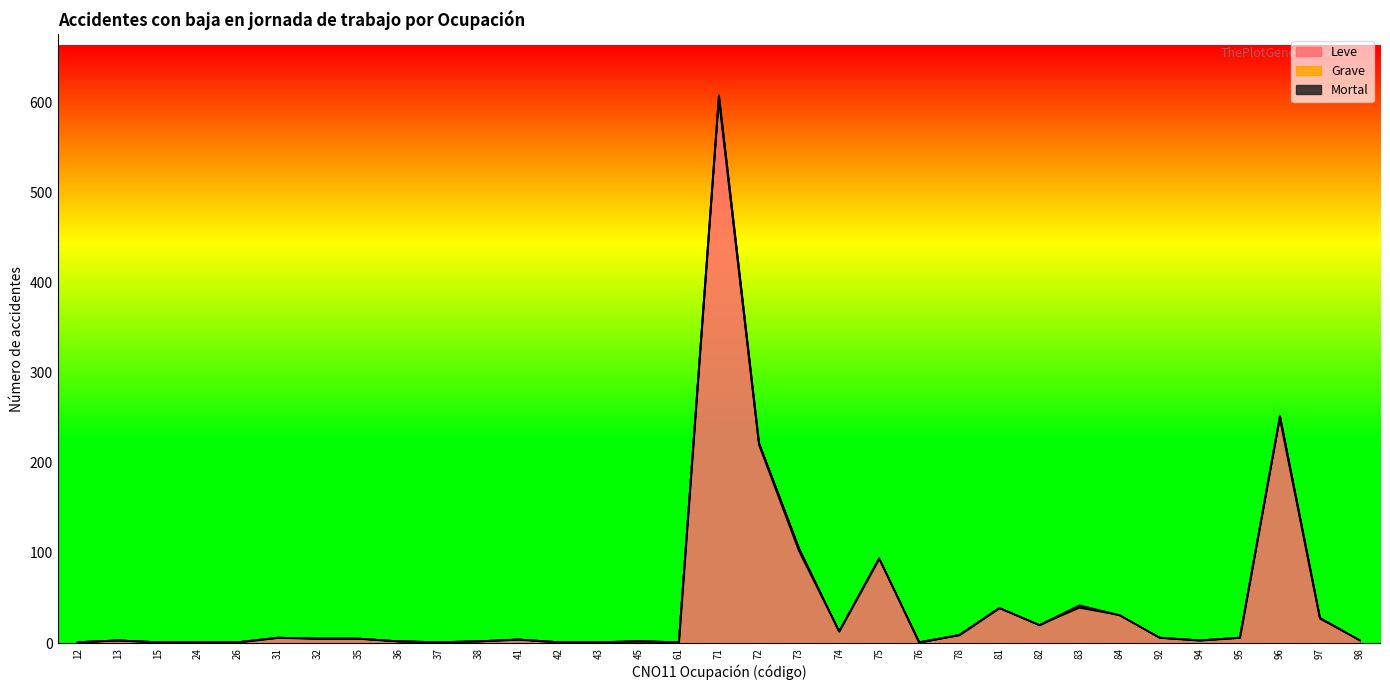

What is the difference between the Leve values at 82 and 94?

17